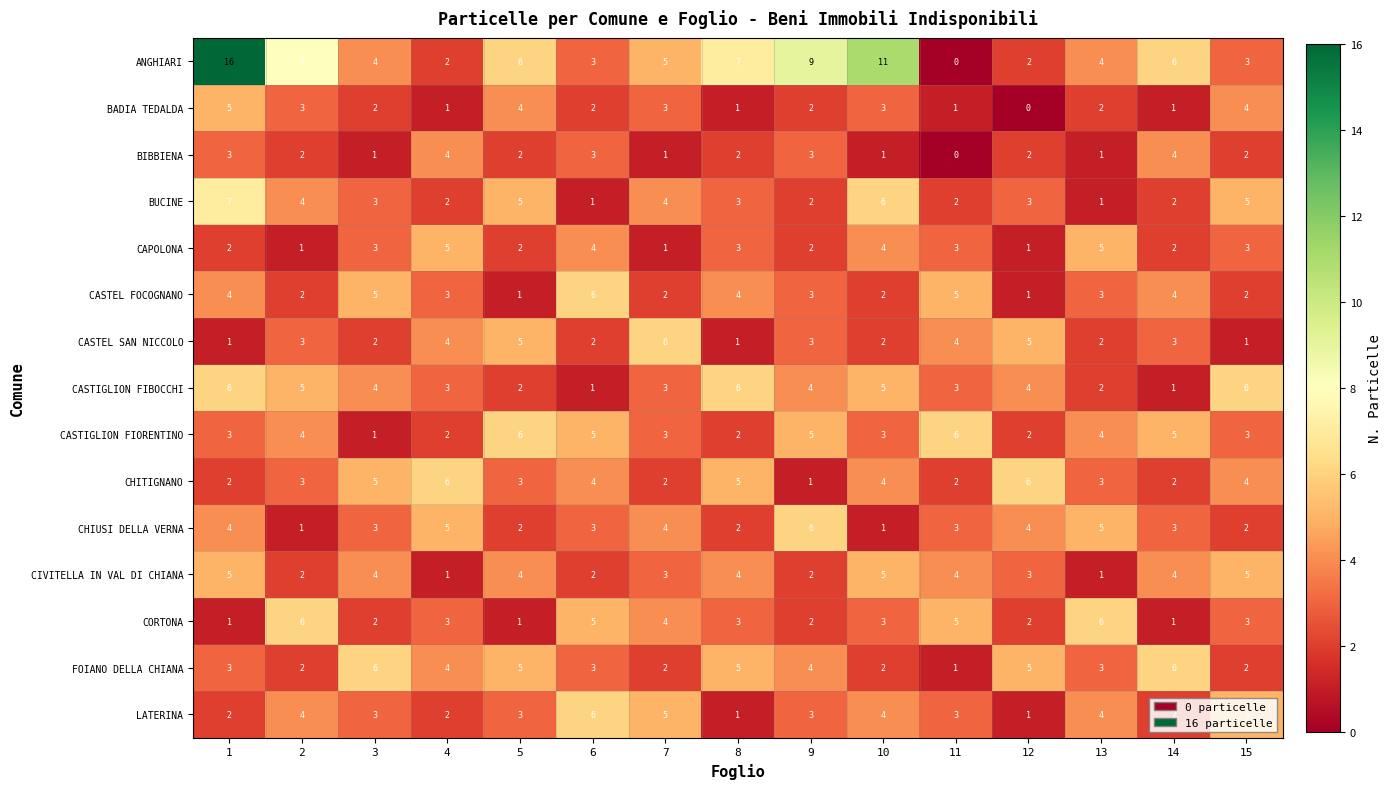

What is the maximum value for LATERINA?

6